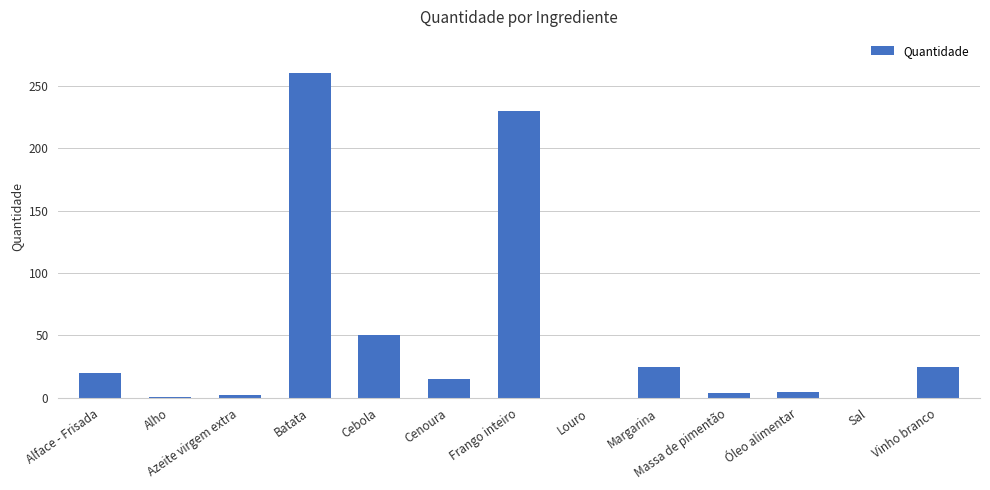

What is the ratio of the value at Cebola to the value at Margarina?

2.0